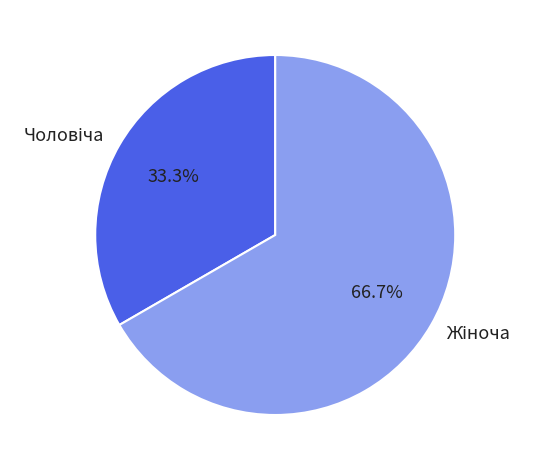

Is there a majority slice in this chart?

Yes